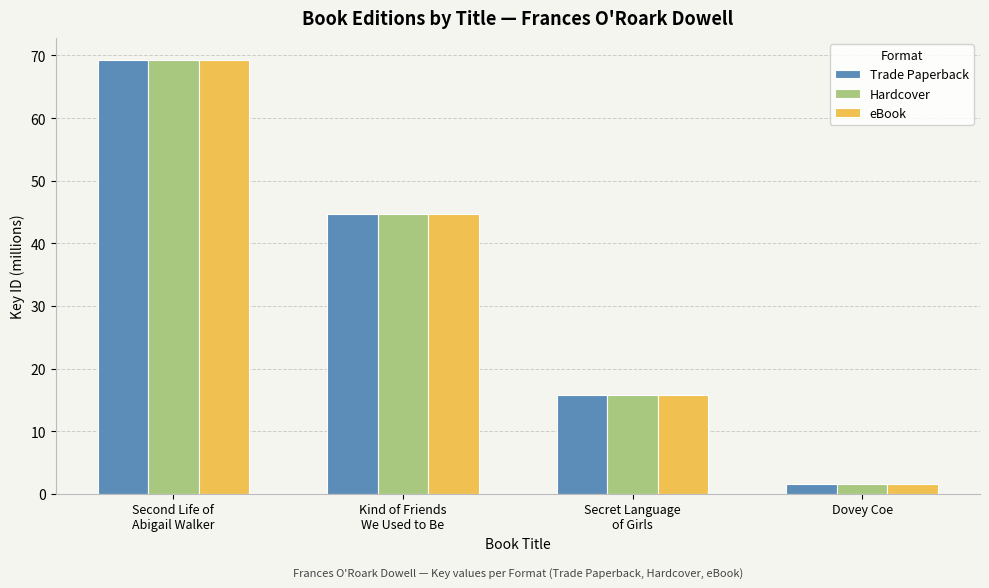

How many categories are shown in the chart?

4